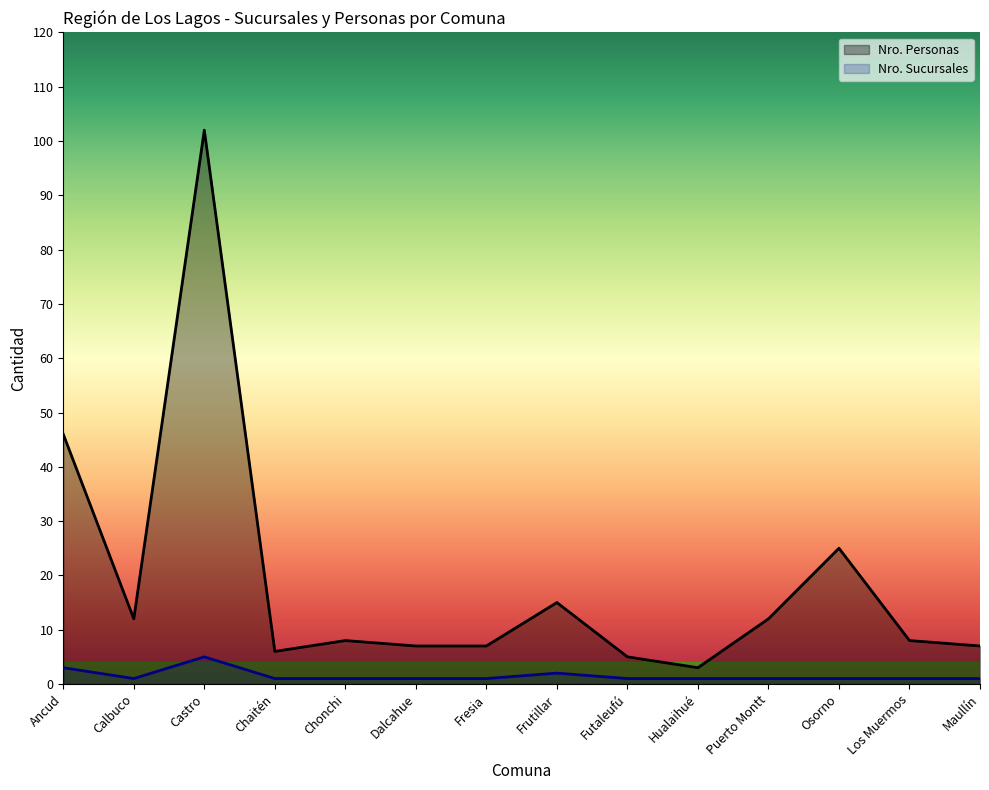

How many interior local valleys does the Nro. Personas series have?

3